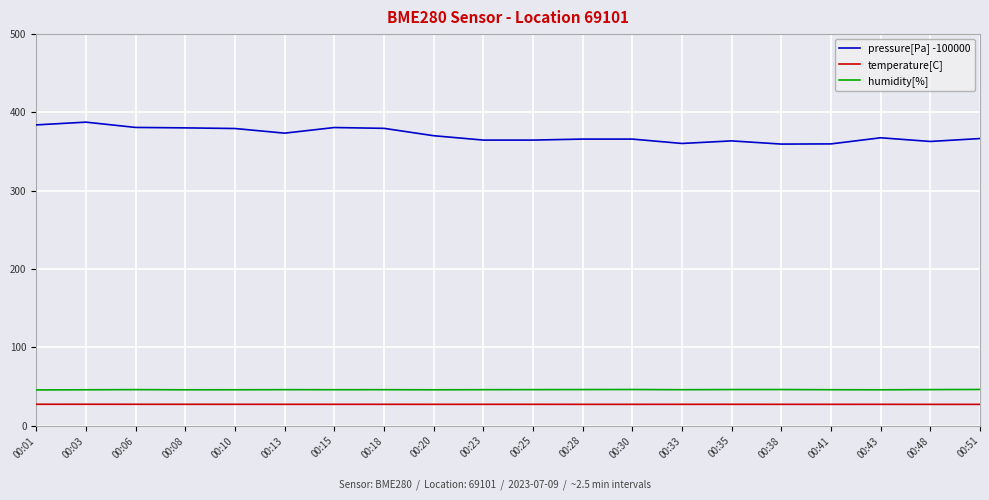

True or false: pressure[Pa] -100000 has more than 0 points higher than both neighbors.

True